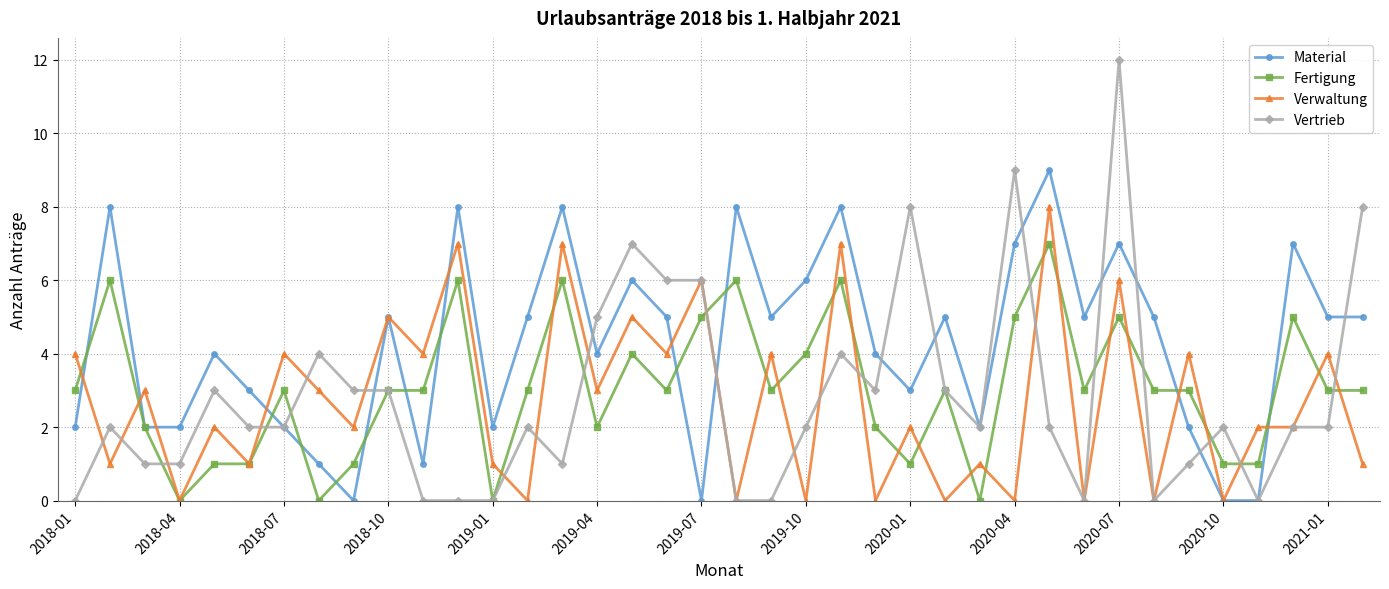

What are all the series names shown in the legend?

Material, Fertigung, Verwaltung, Vertrieb